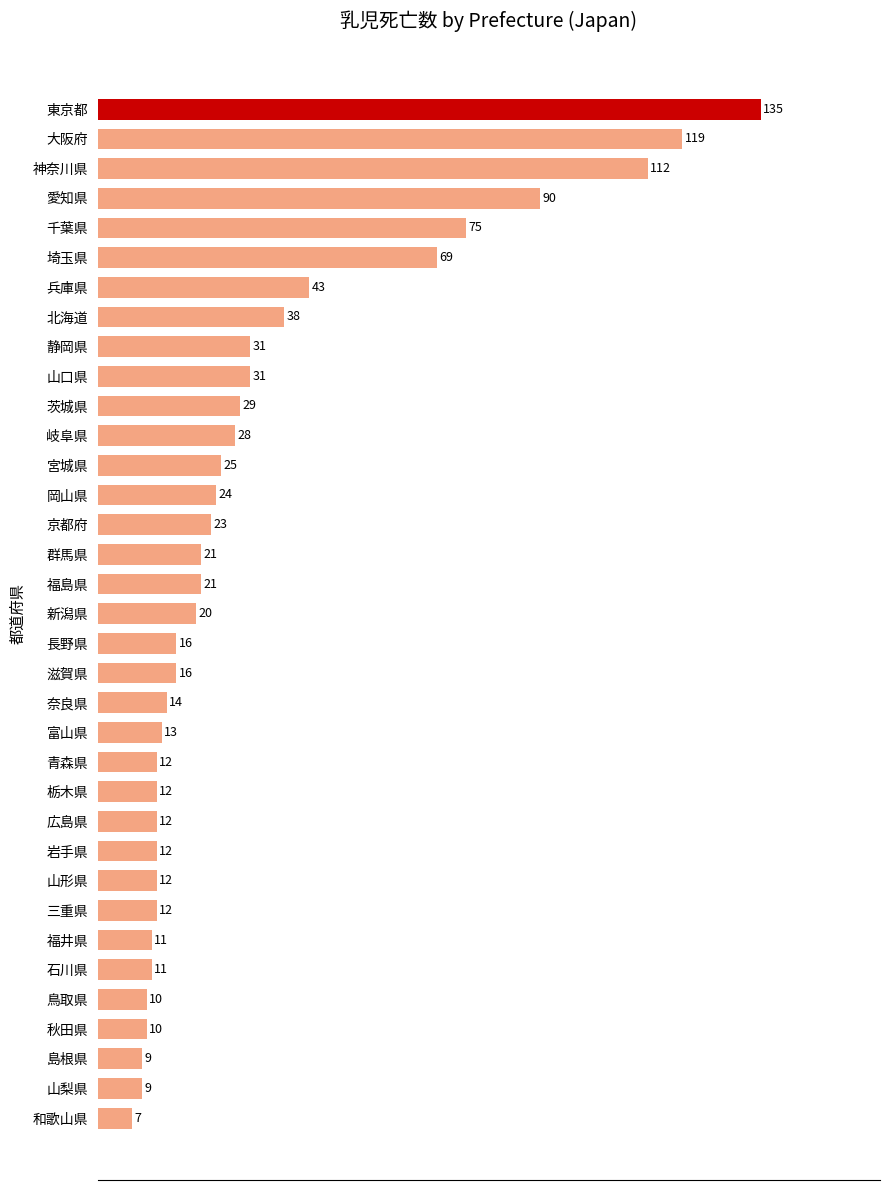

What is the difference between the maximum and minimum values?

128